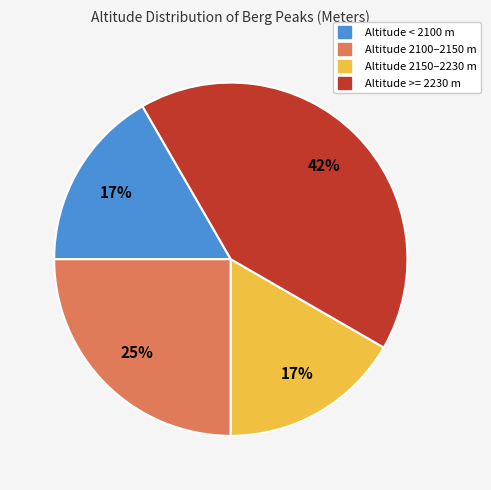

To the nearest percent, what is the difference between the largest and smallest slice percentages?

25%